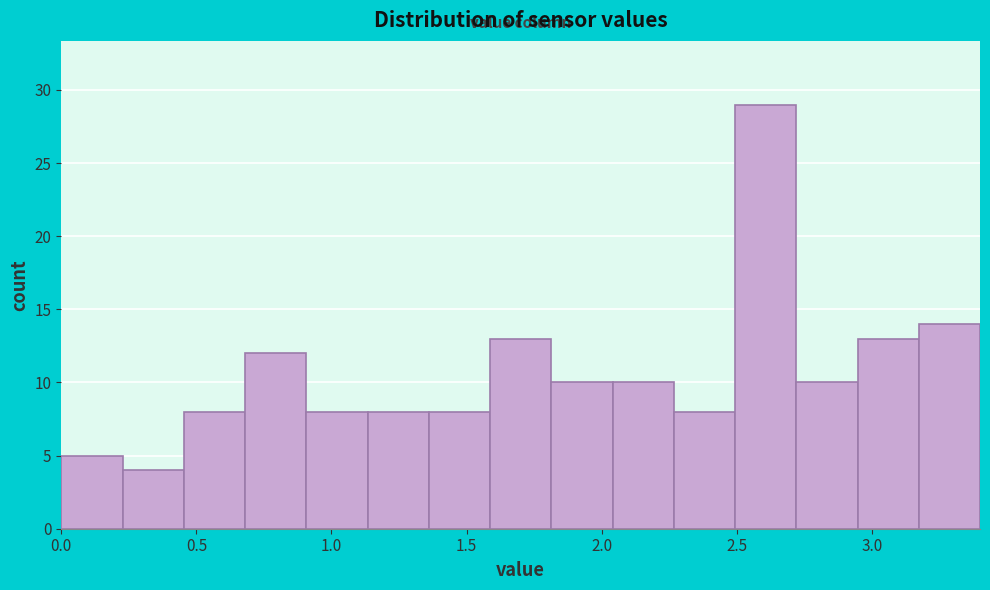

Reading left to right, transcribe this chart: for each bar, give the range it covers on the x-axis and its height. Neither the bar edges nor the heights are printed on the chart, so give them approximately, as read against the axes.

0.00 to 0.25: 5
0.25 to 0.45: 4
0.45 to 0.70: 8
0.70 to 0.90: 12
0.90 to 1.15: 8
1.15 to 1.35: 8
1.35 to 1.60: 8
1.60 to 1.80: 13
1.80 to 2.05: 10
2.05 to 2.25: 10
2.25 to 2.50: 8
2.50 to 2.70: 29
2.70 to 2.95: 10
2.95 to 3.15: 13
3.15 to 3.40: 14